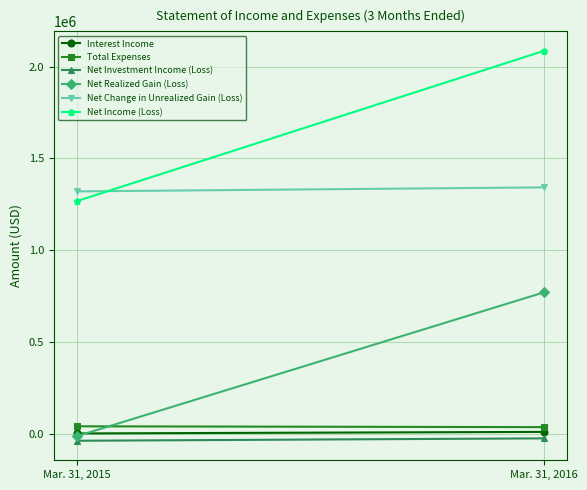

What is the spread (max minus min) of values at Mar. 31, 2015?

1359152